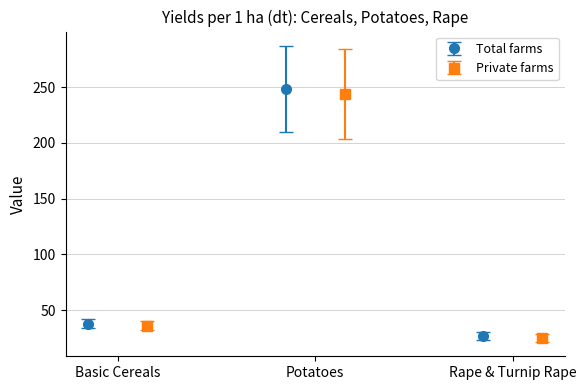

What is the spread (max minus min) of values at Potatoes 2017?

5.0